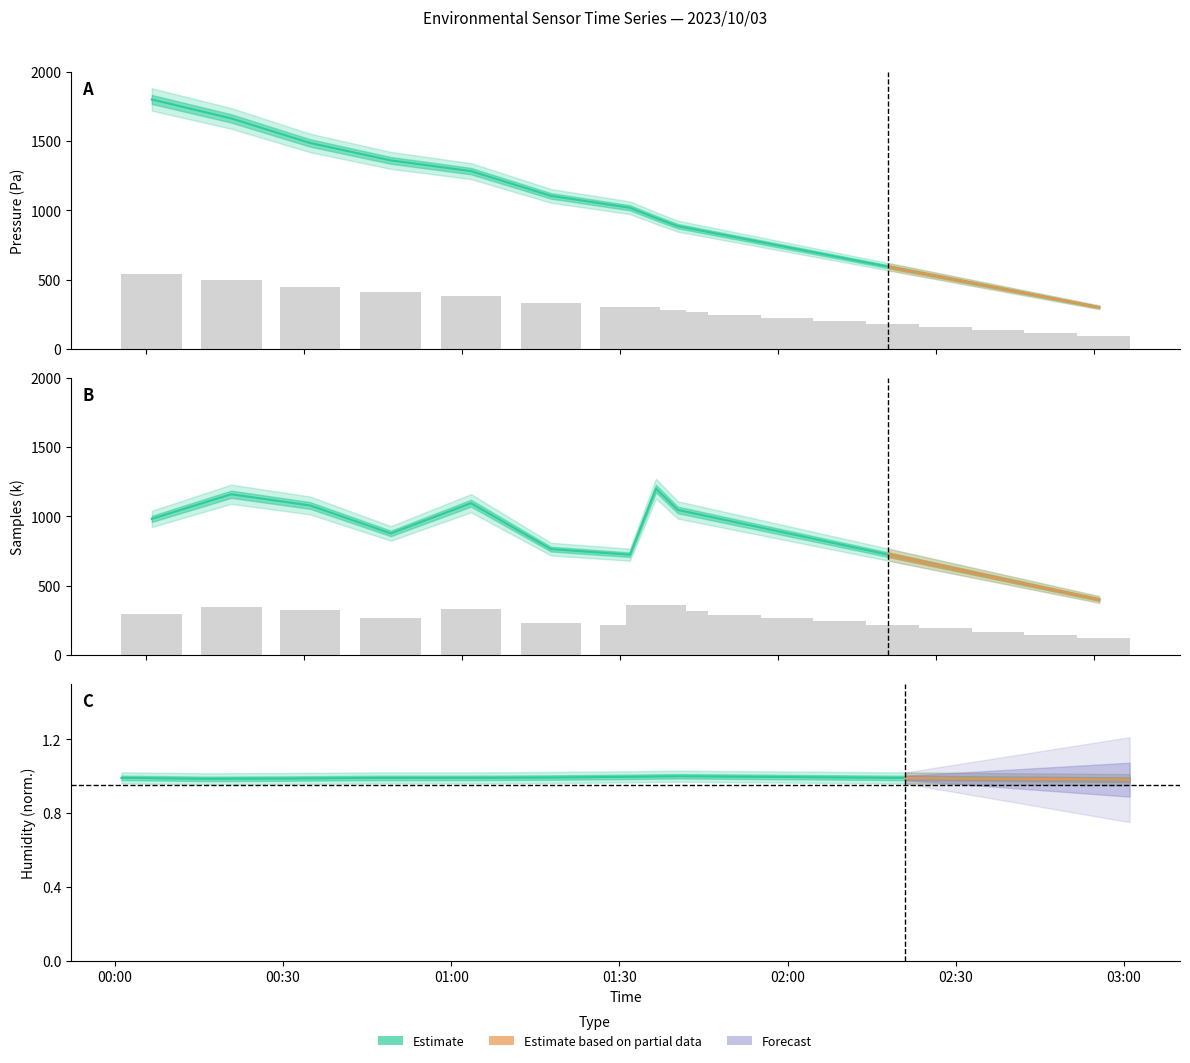

List the series in order of their overall mean, highest first.

BME280_pressure, Samples, BME280_humidity